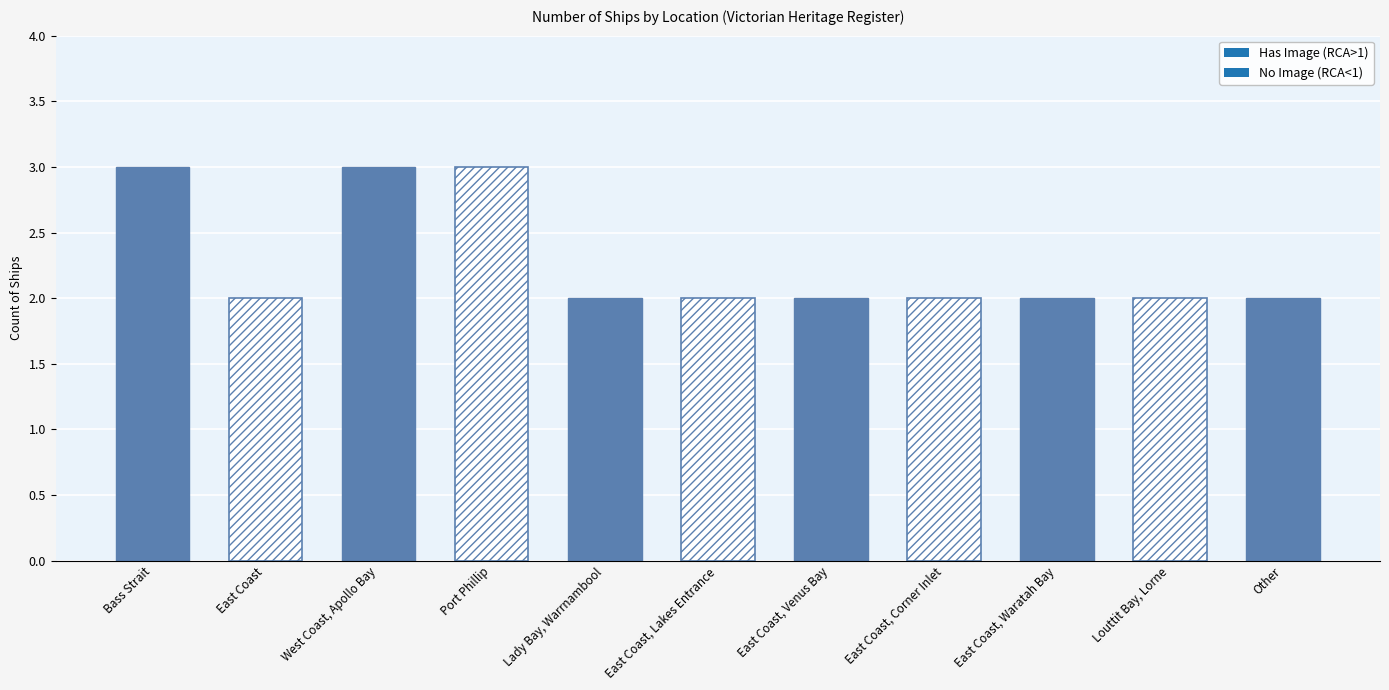

True or false: the data shows 1 at East Coast, Corner Inlet.

False